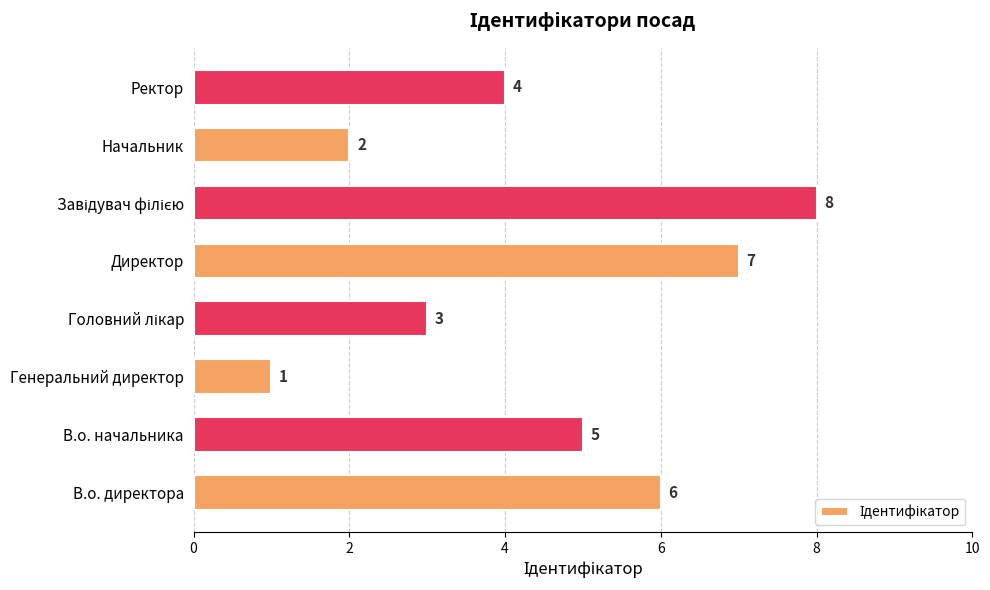

What is the smallest value displayed?

1